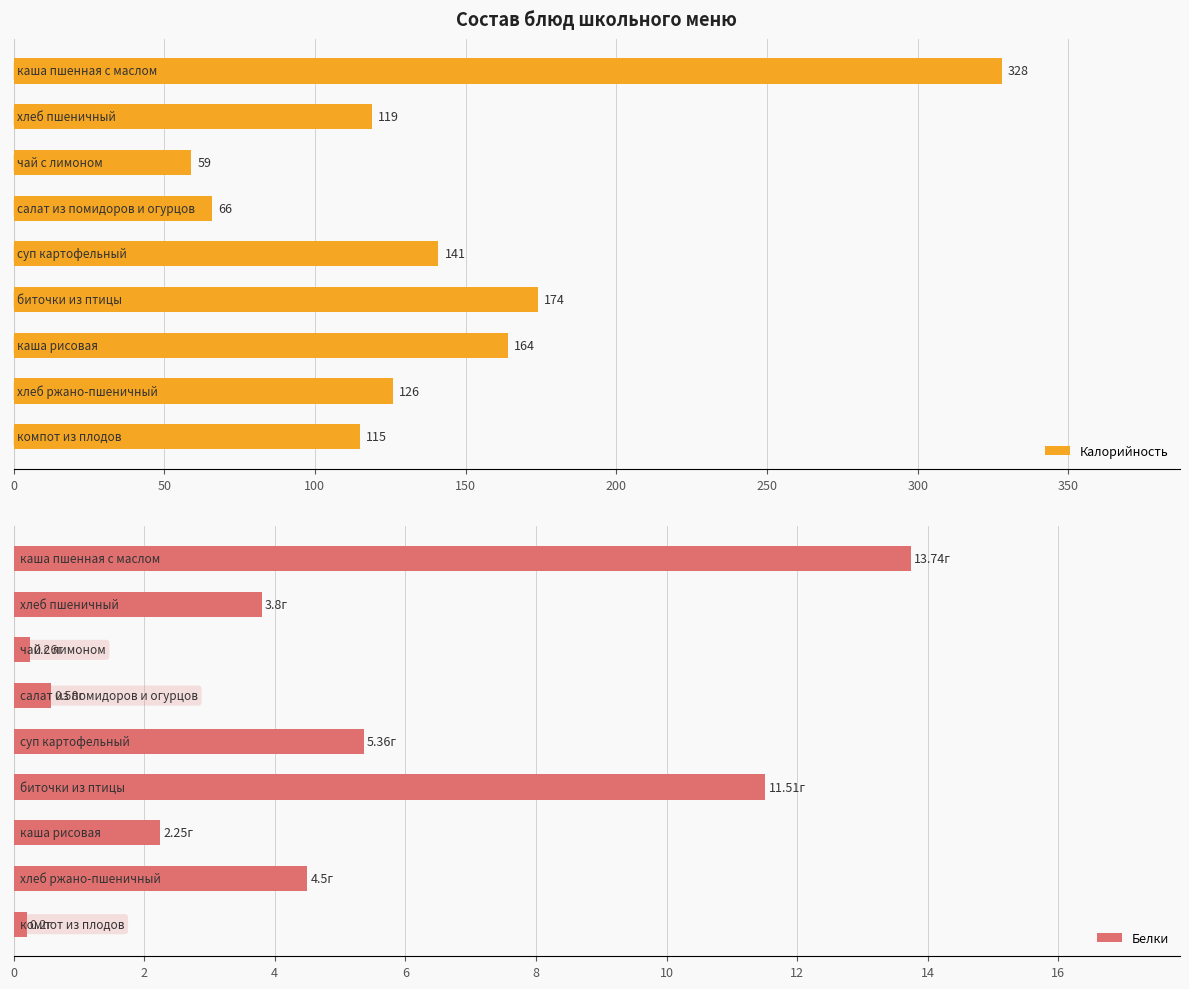

True or false: Калорийность has a value of 89.8 at 0.

False